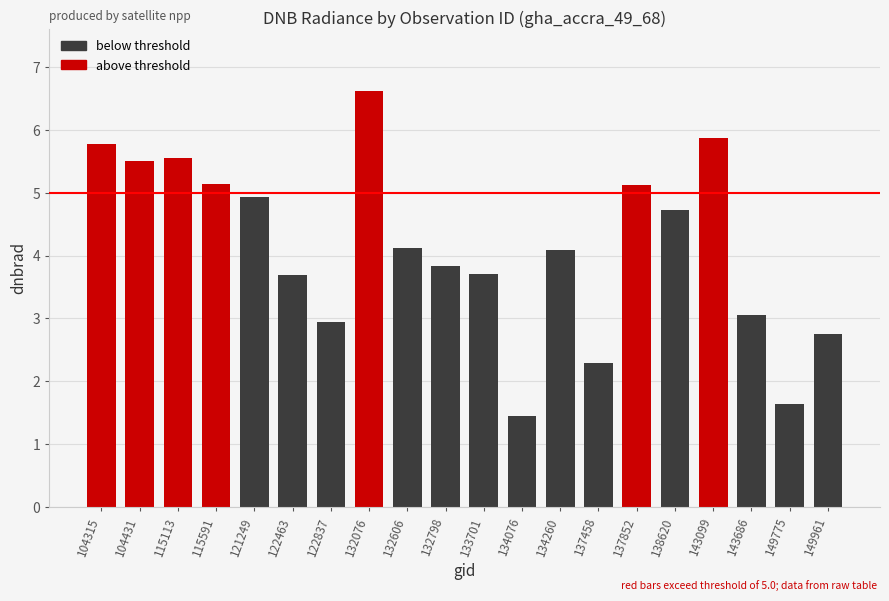

Which category has the lowest value across all series?

134076